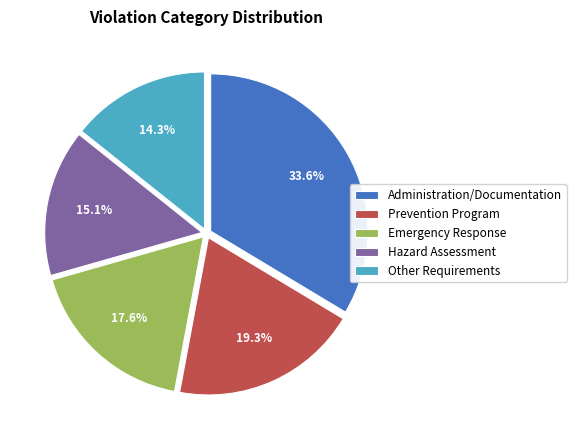

Which slice is the largest?

Administration/Documentation